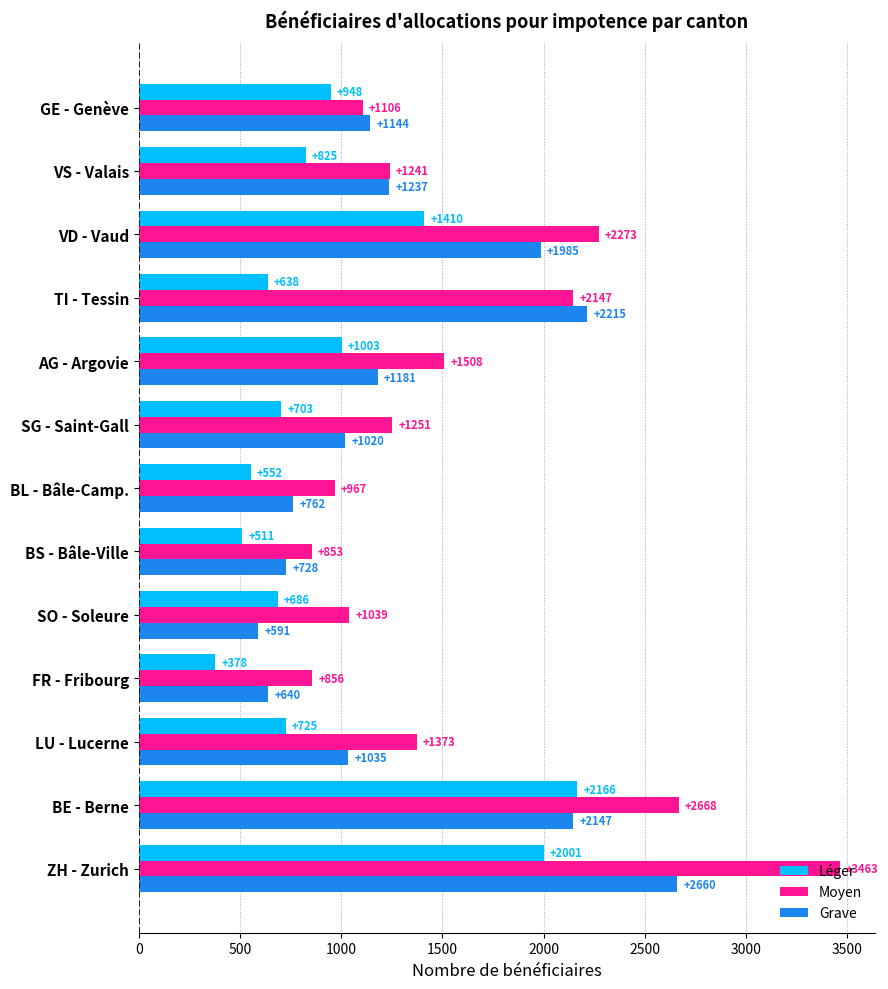

Between BL - Bâle-Camp. and GE - Genève, which series saw the biggest shift?

Léger